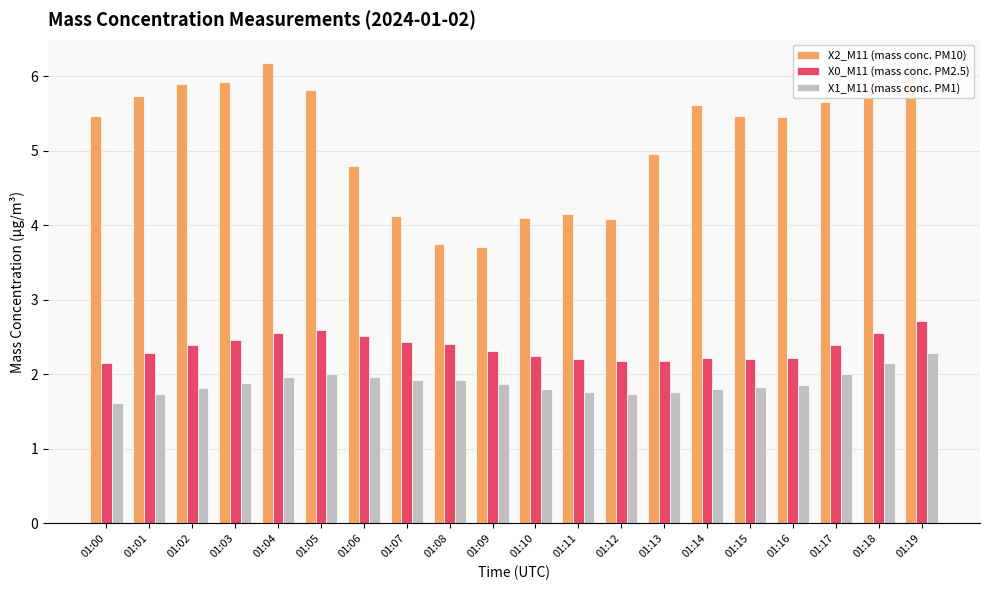

What is the spread (max minus min) of values at 01:05?

3.8